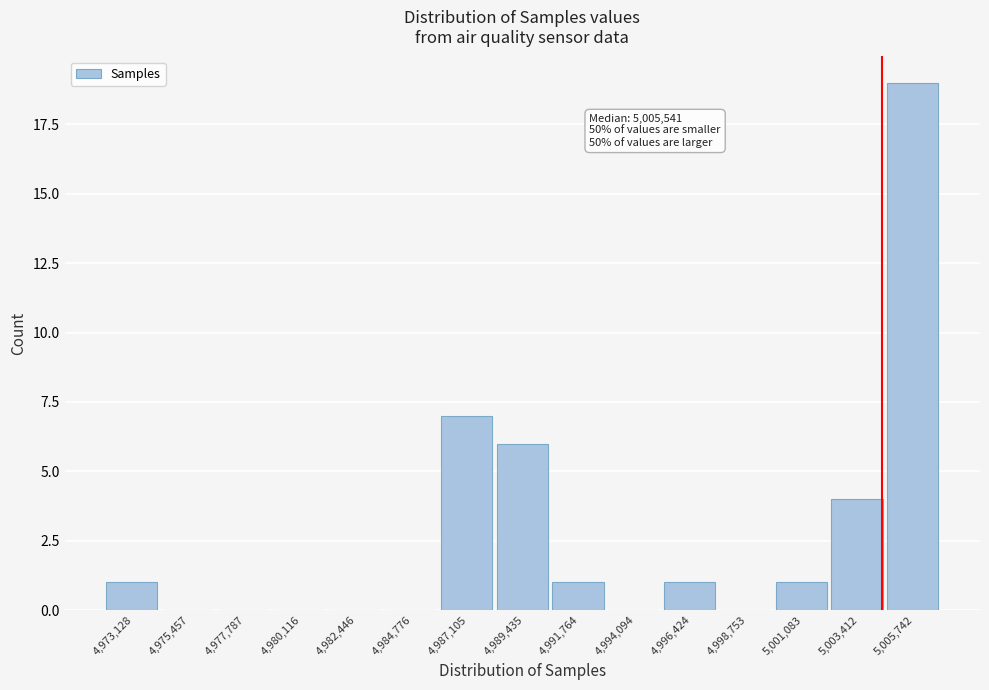

Reading left to right, what are all the values shown in this chart?

4,973,128=1	4,975,457=0	4,977,787=0	4,980,116=0	4,982,446=0	4,984,776=0	4,987,105=7	4,989,435=6	4,991,764=1	4,994,094=0	4,996,424=1	4,998,753=0	5,001,083=1	5,003,412=4	5,005,742=19